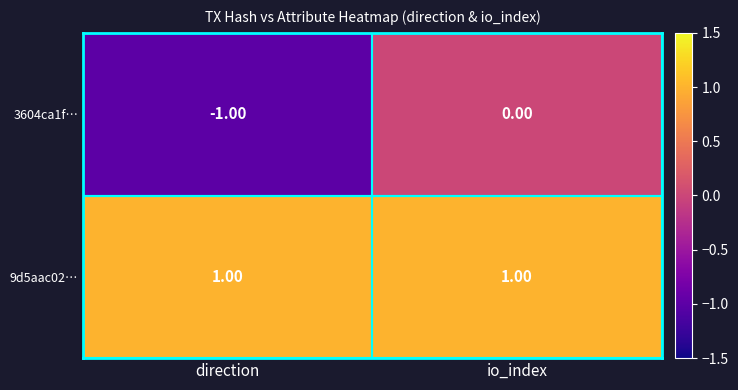

Which category has the highest value in the 3604ca1f… series?

io_index